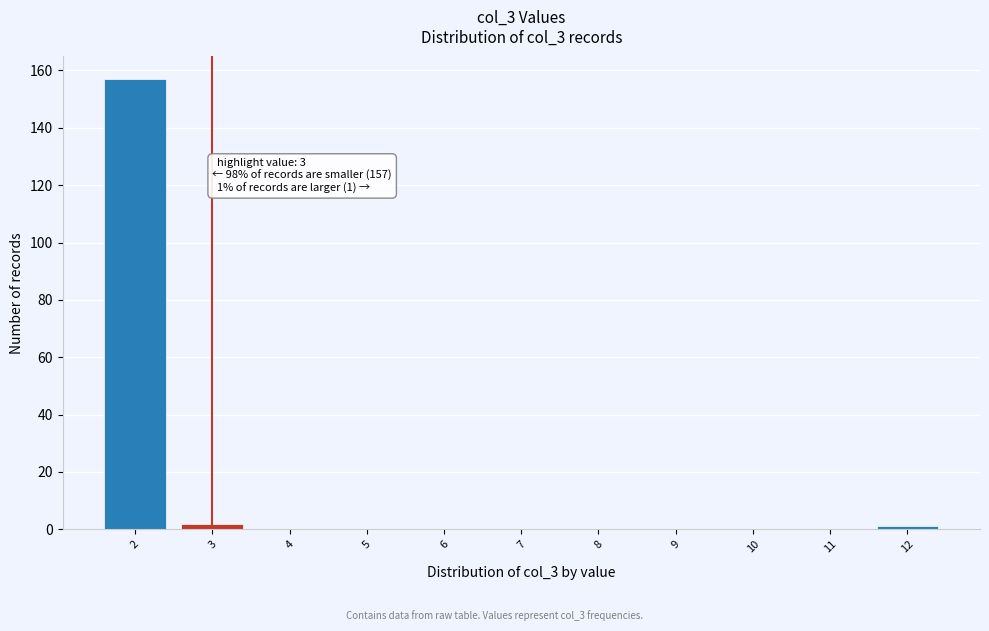

Which range on the x-axis has the tallest bar?

1.5 to 2.5